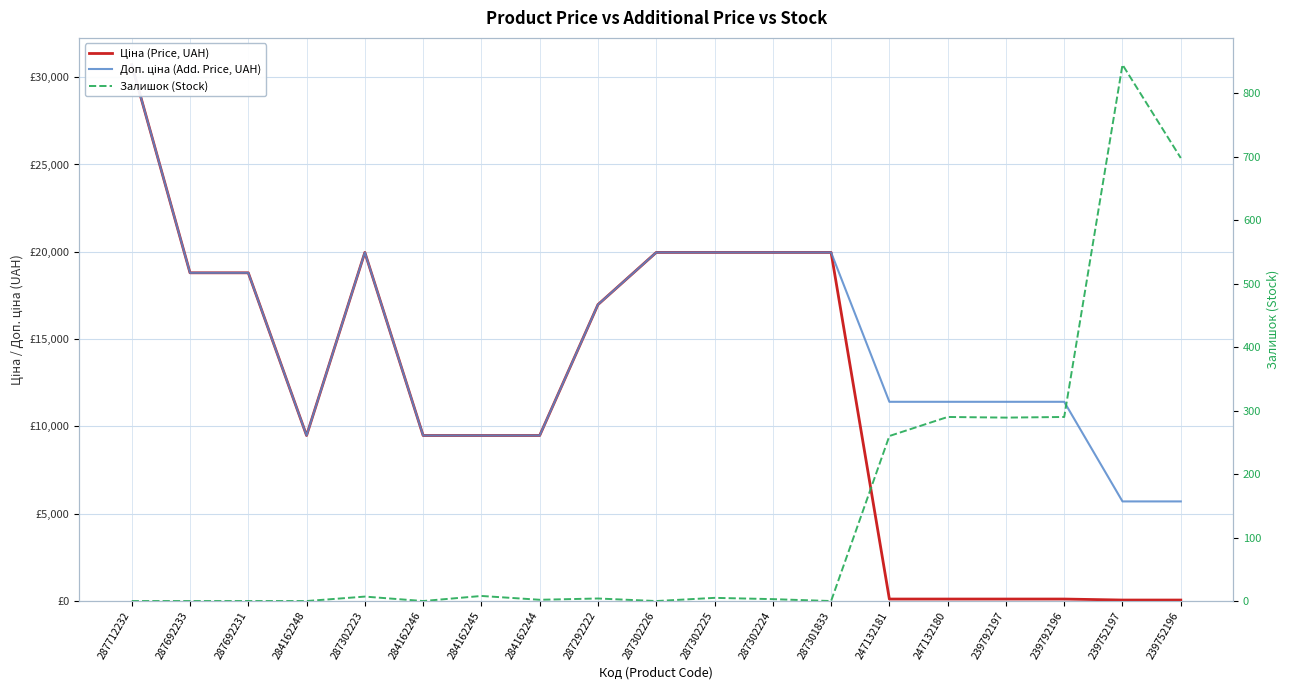

Between 287712232 and 287692233, which series saw the biggest shift?

Ціна (Price, UAH)